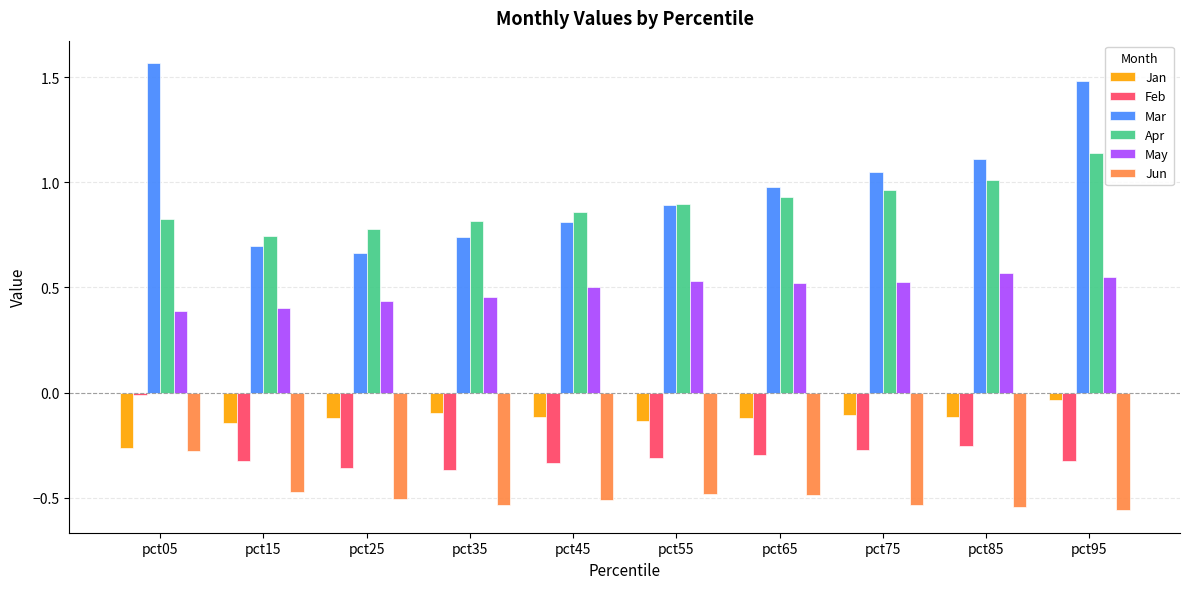

List the series in order of their peak value, lowest first.

Jun, Jan, Feb, May, Apr, Mar